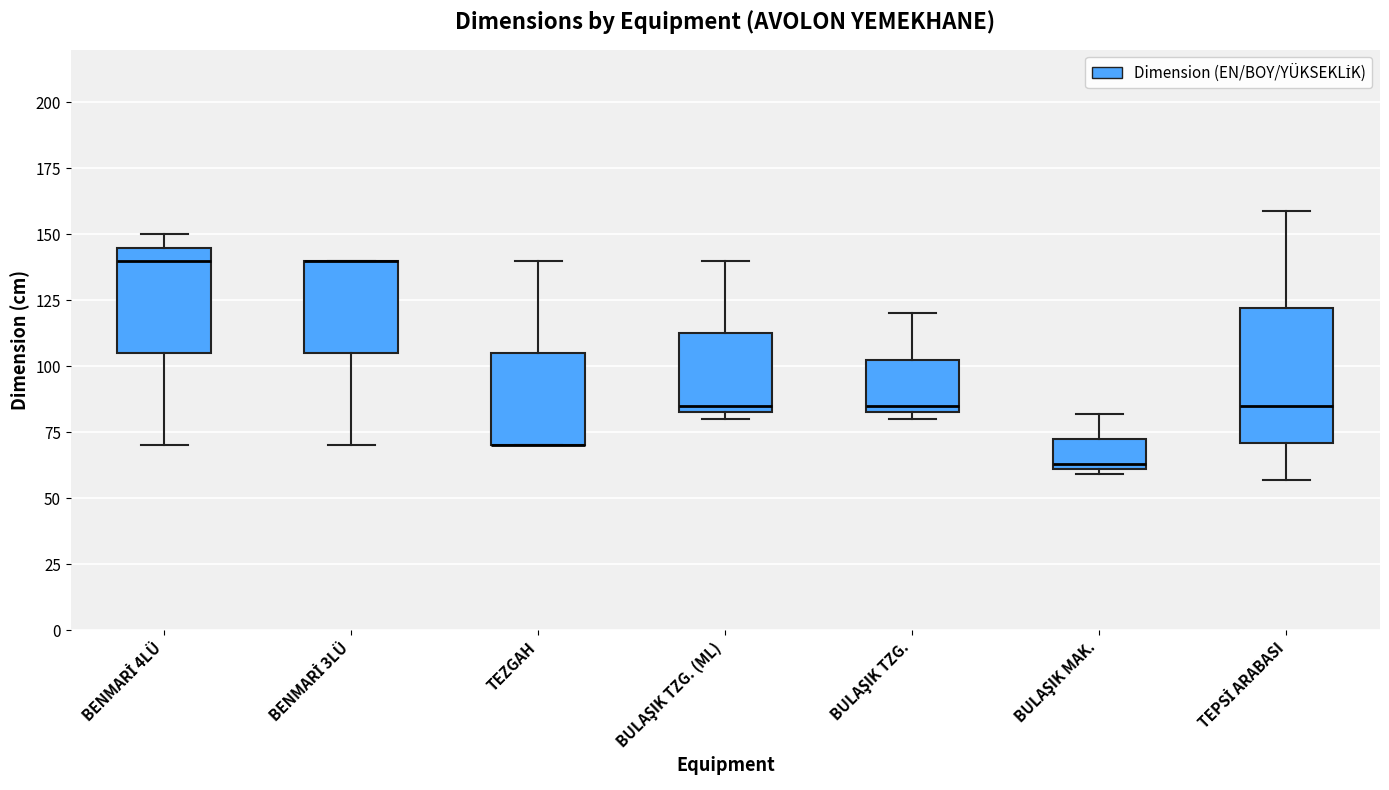

Where is the lower edge of the box for TEZGAH on the y-axis? The values are not printed on the chart, so give them approximately, as read against the axis.

70